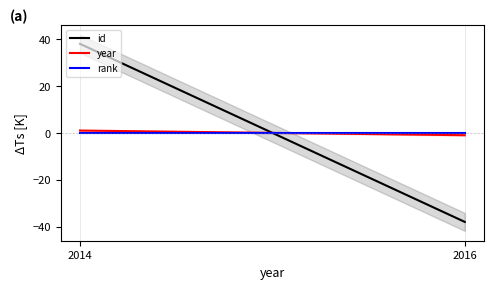

Which series has the largest total across all categories?

id